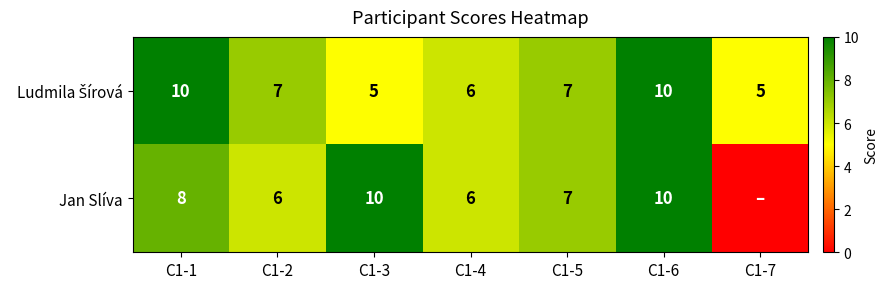

What is the sum of the Jan Slíva values at C1-1 and C1-6?

18